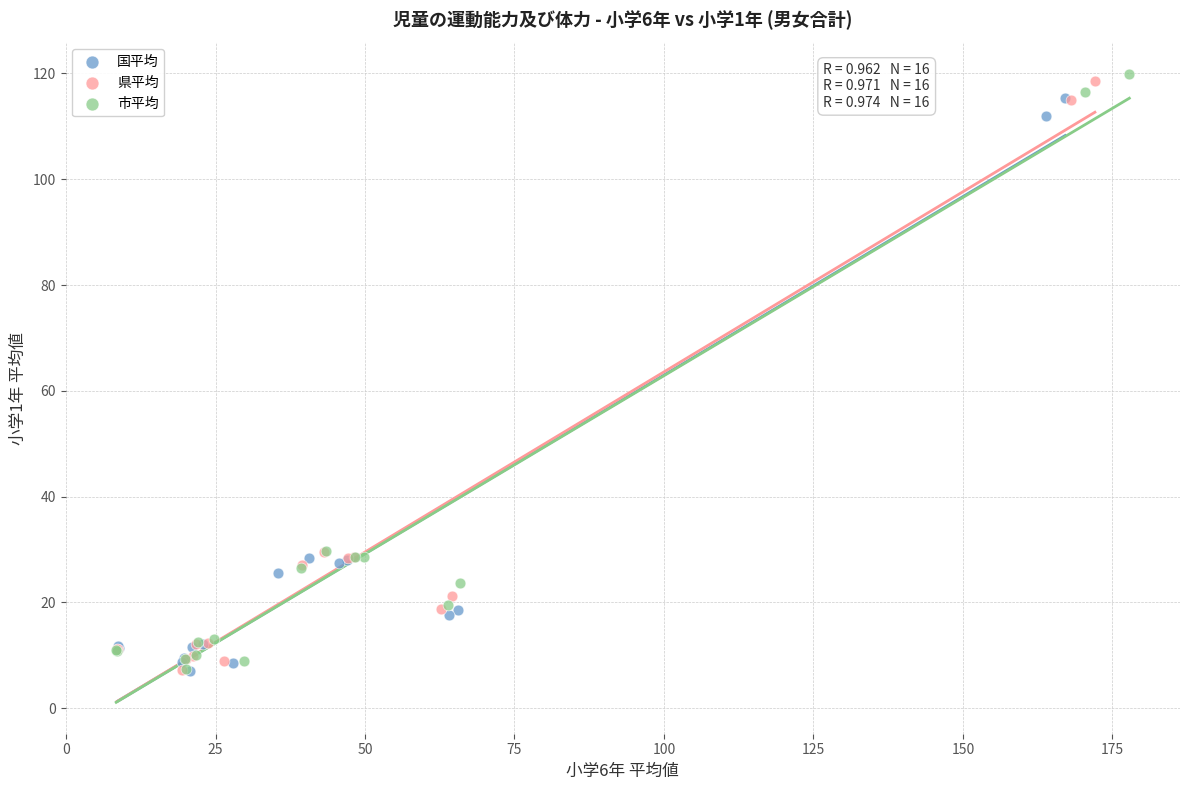

Which series contains the highest Y value?

市平均